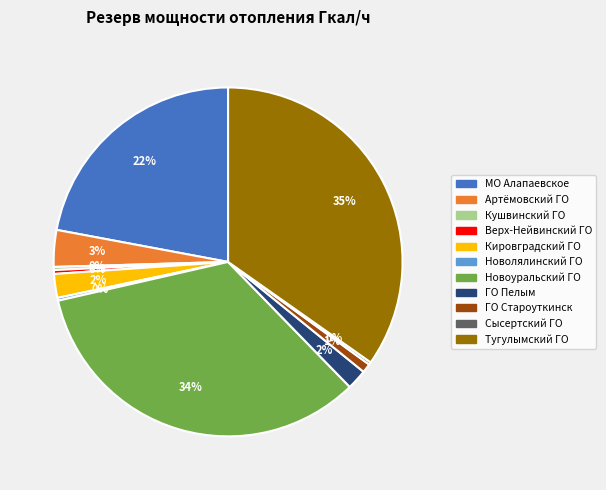

To the nearest percent, what portion does ГО Староуткинск represent?

1%